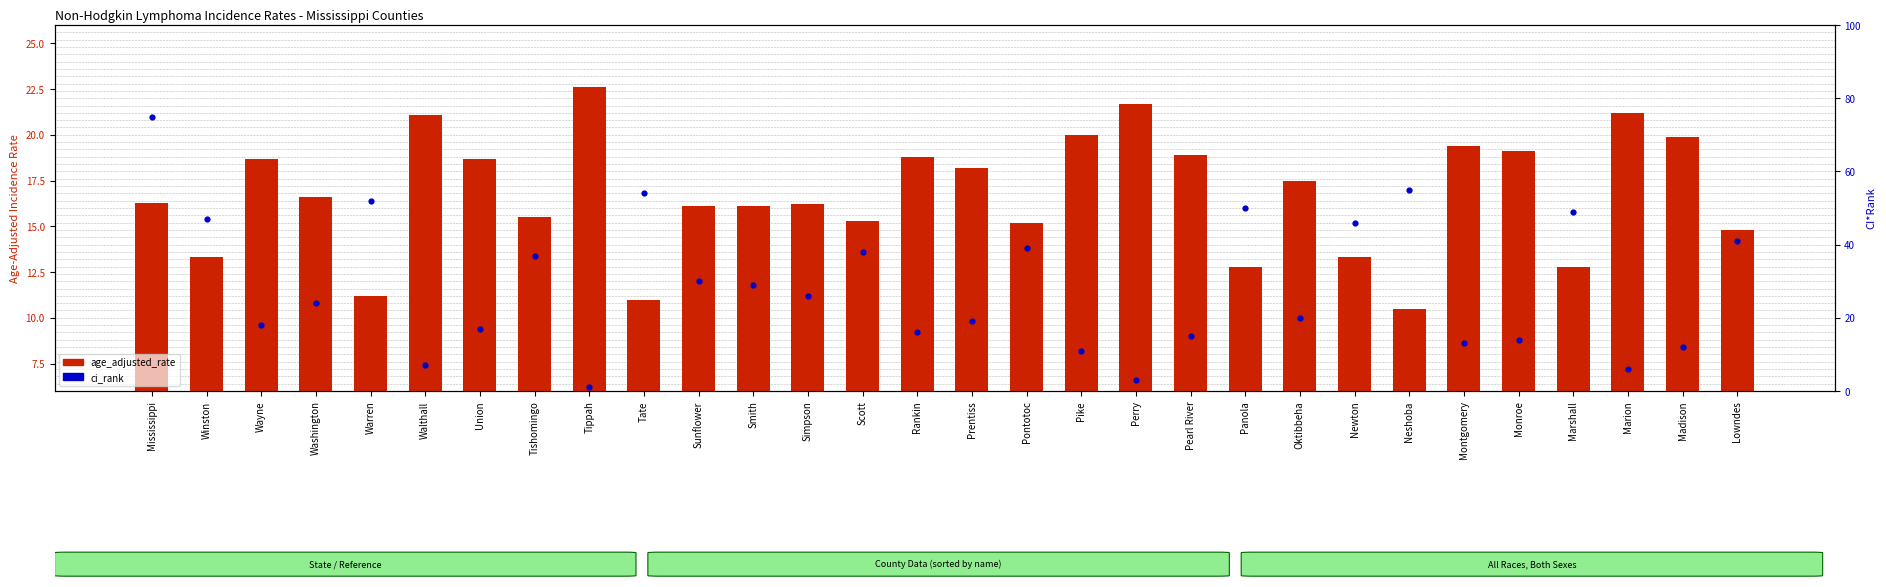

At how many categories does at least one series exceed 63?

1